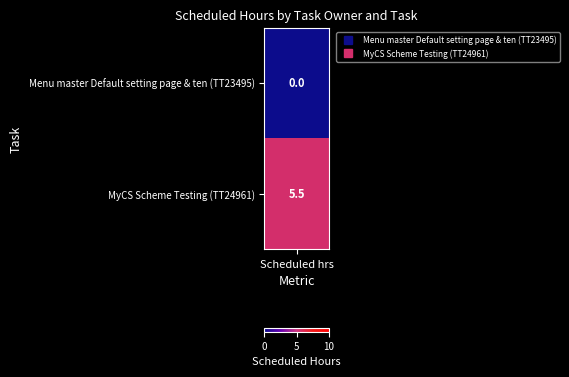

How many data points are less than 5?

1